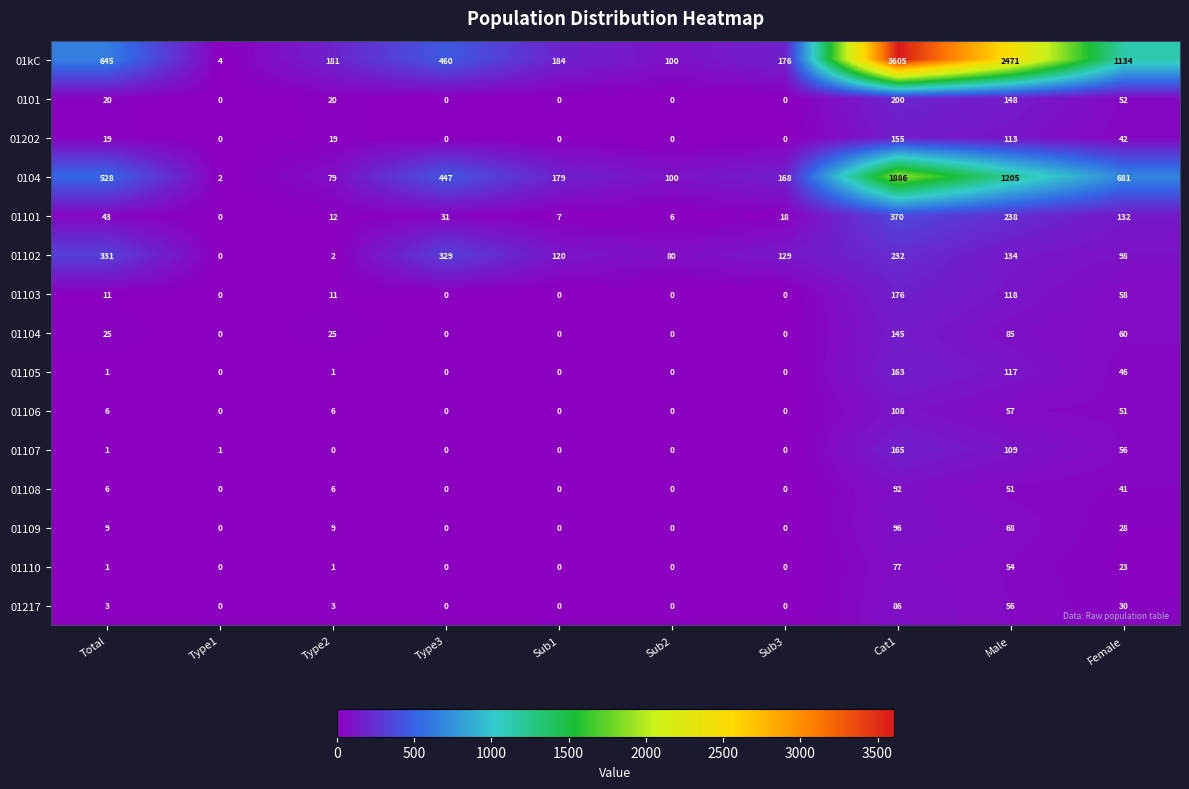

Which series has the widest spread of values?

01kC